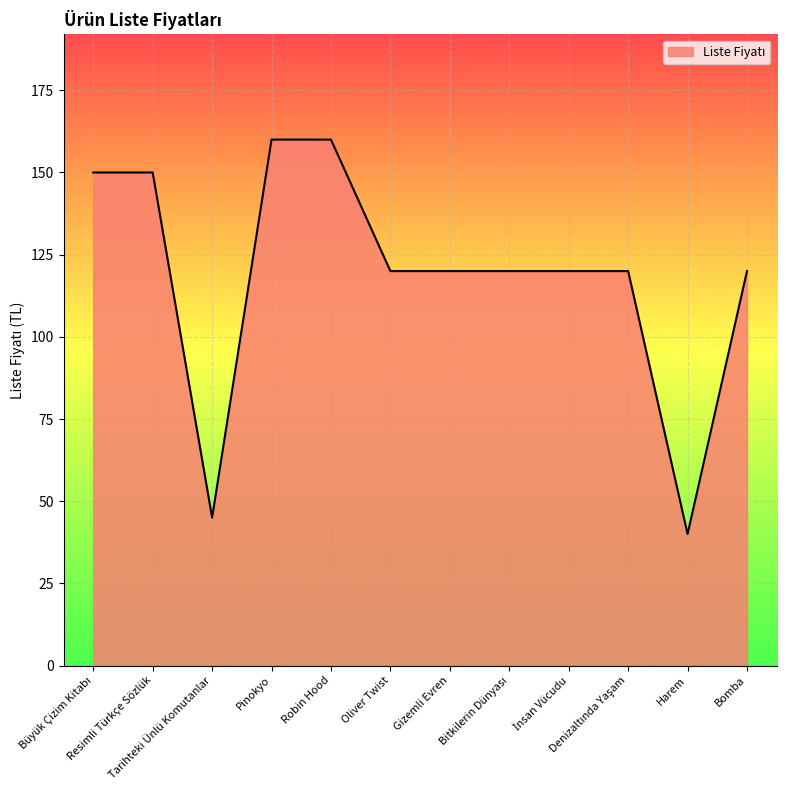

True or false: the data shows 252 at Resimli Türkçe Sözlük.

False